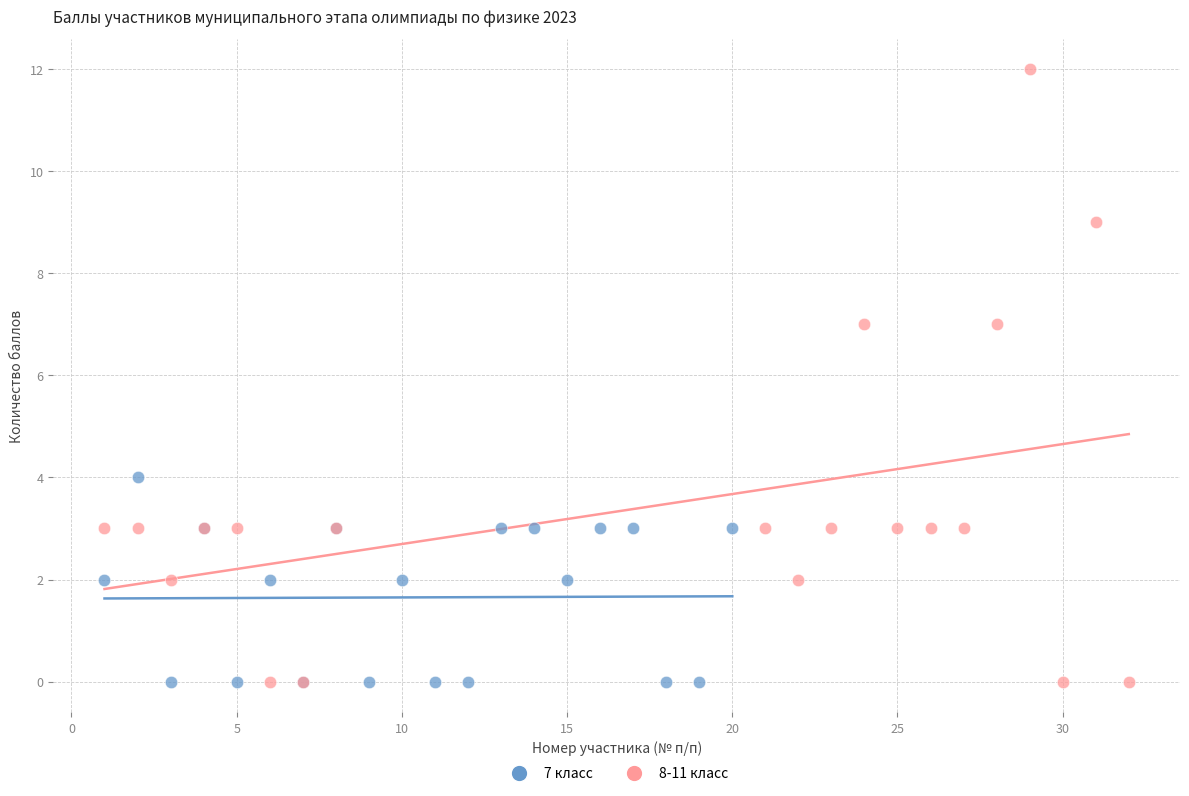

Which series has the widest spread of Y values?

8-11 класс